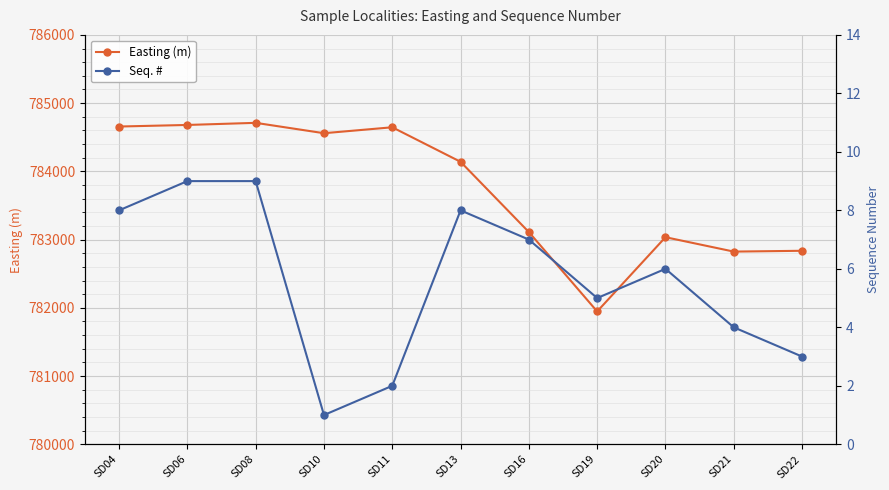

At which category is the sum across all series the highest?

SD08